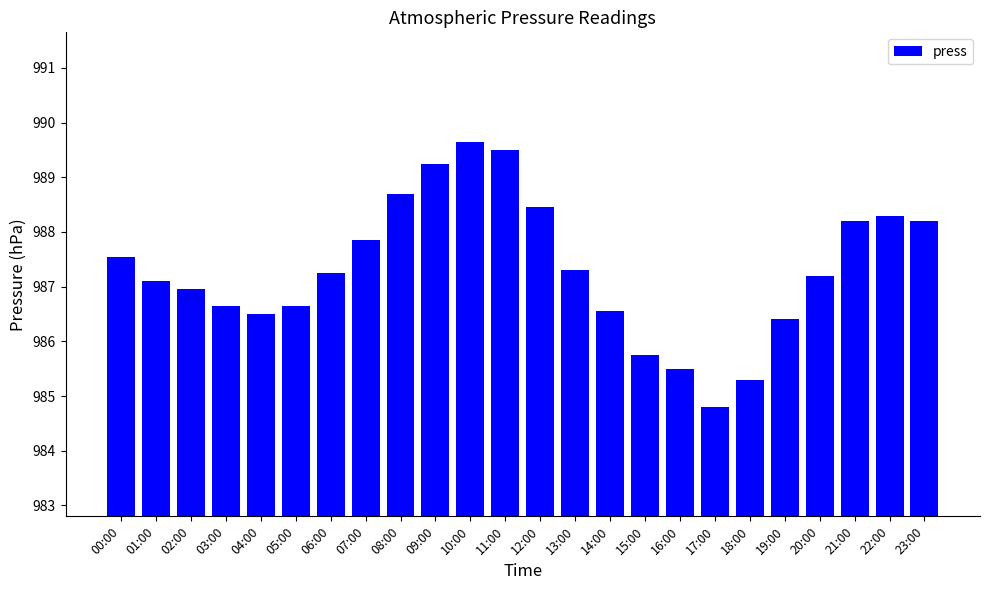

Count the number of values greater than 987.

14